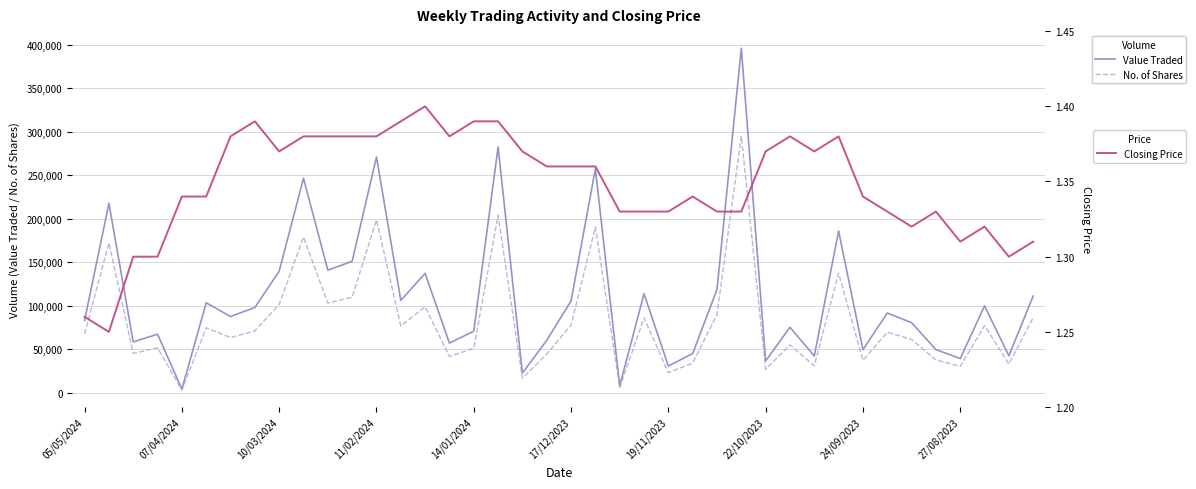

What is the smallest value displayed?

1.2